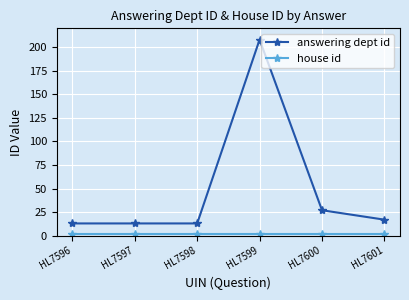

At which category does the chart reach its peak across all series?

HL7599